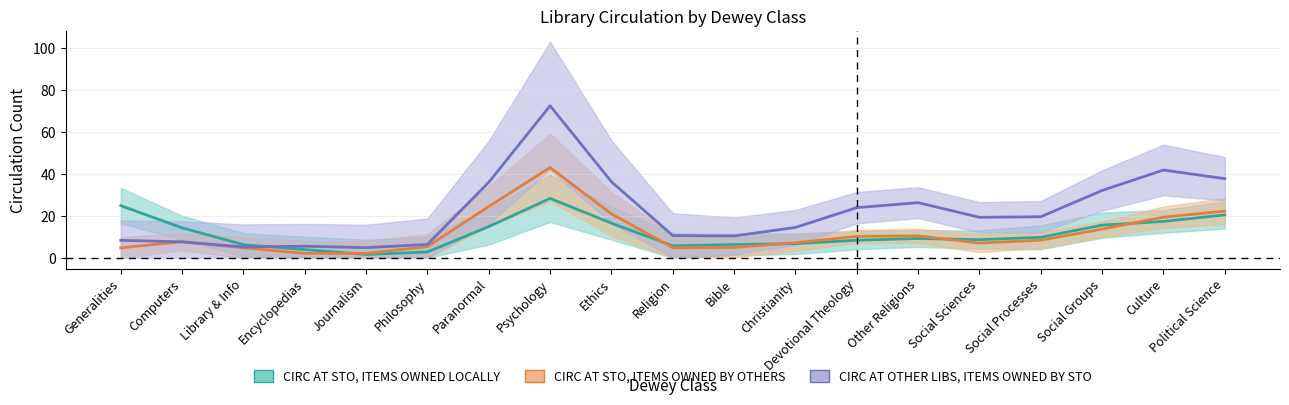

Between Computers and Culture, which series saw the biggest shift?

CIRC AT OTHER LIBS, ITEMS OWNED BY STO